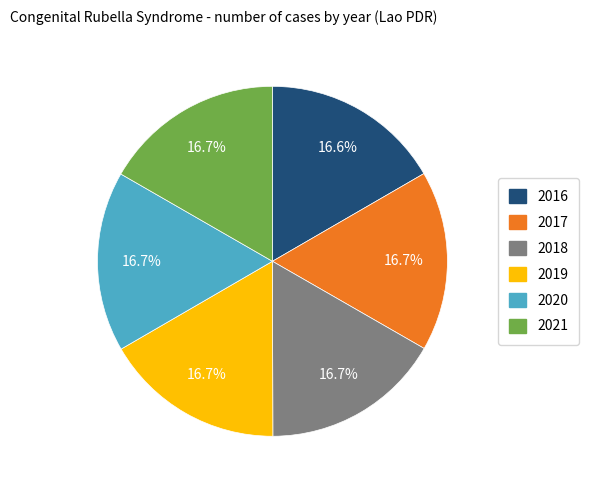

What percentage is the 2020 slice, to the nearest percent?

17%